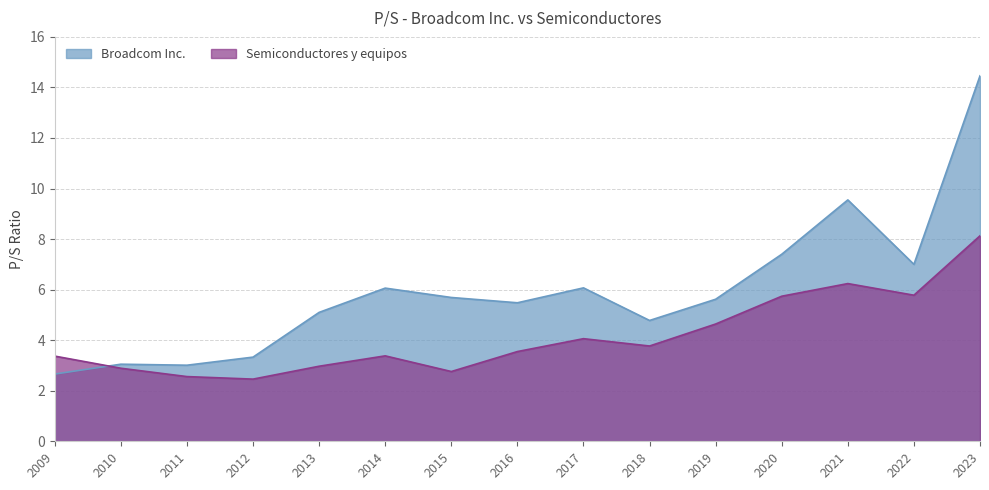

What are all the series names shown in the legend?

Broadcom Inc., Semiconductores y equipos